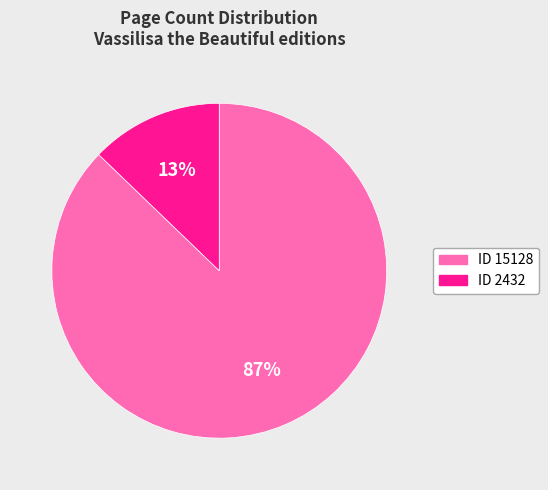

How many segments does this pie chart have?

2